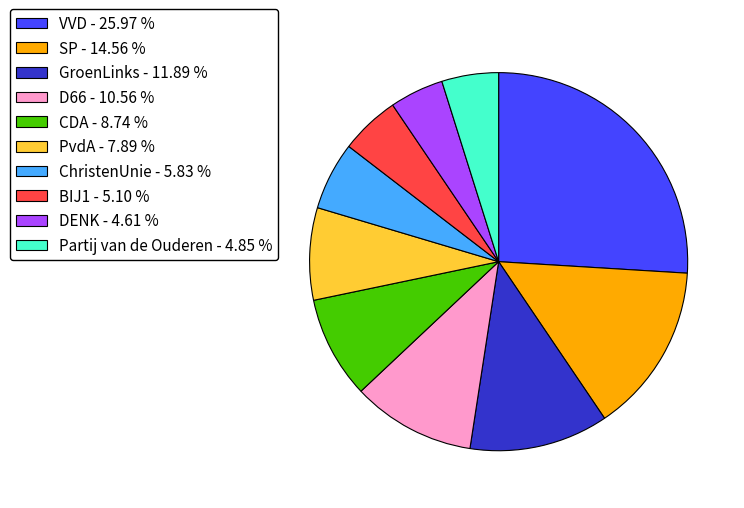

Which has a higher value, SP or PvdA?

SP